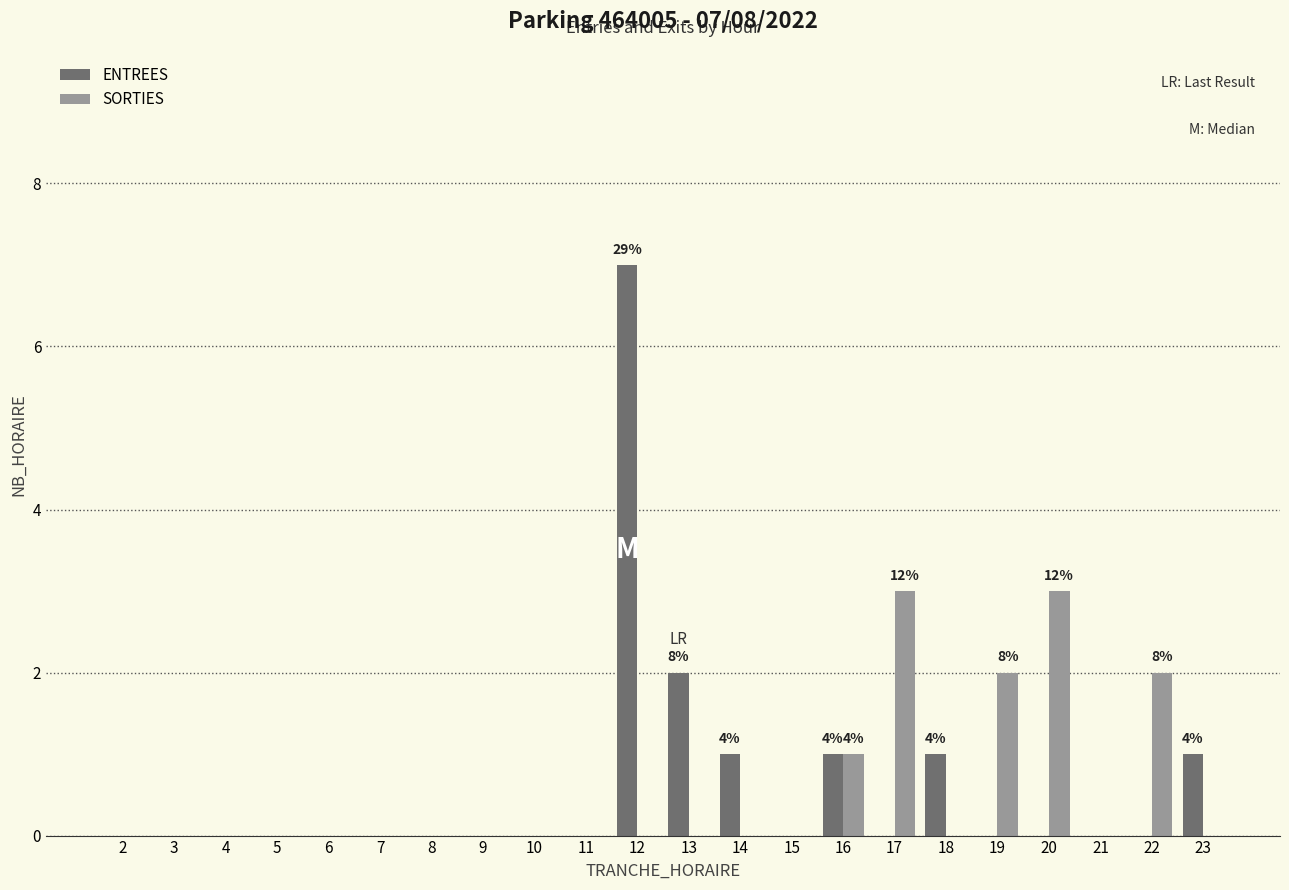

True or false: SORTIES has a value of 1 at 21.

False